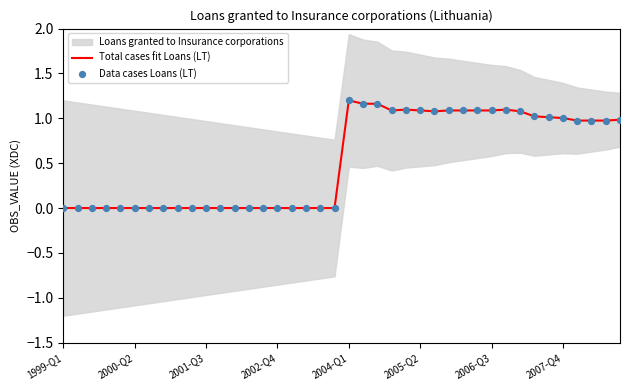

Which series has the largest total across all categories?

Total cases fit Loans (LT)